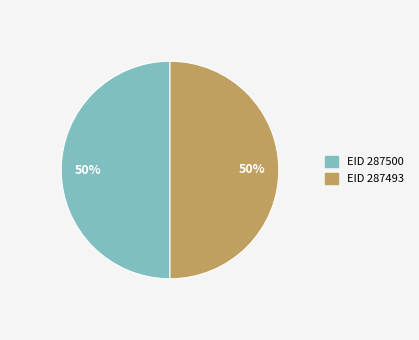

To the nearest percent, what is the average slice percentage?

50%